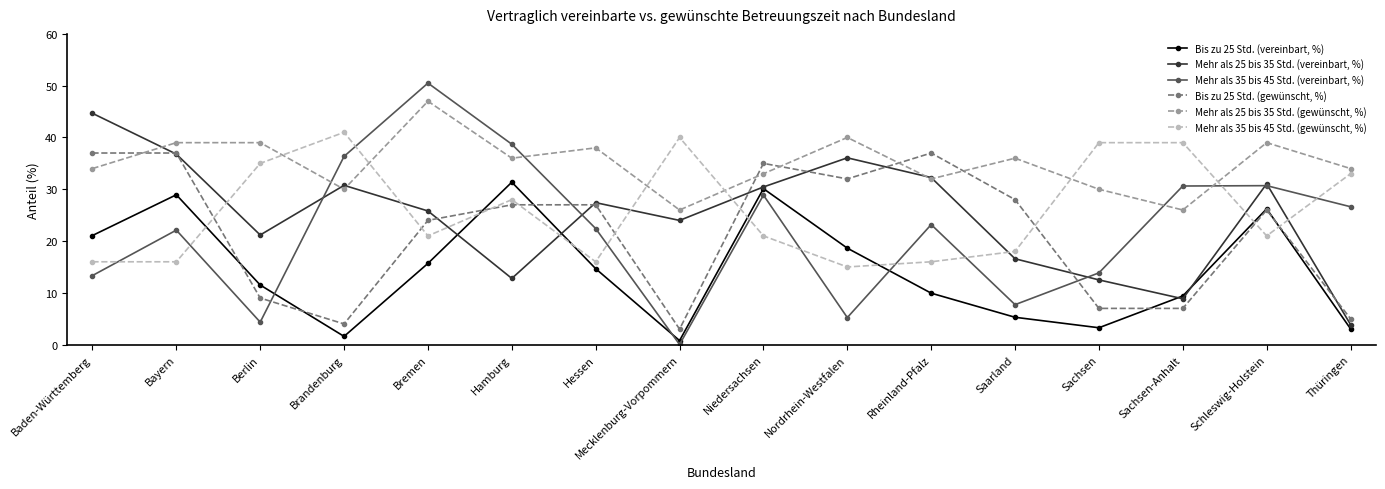

At which label does Mehr als 25 bis 35 Std. (gewünscht, %) reach its peak?

Bremen